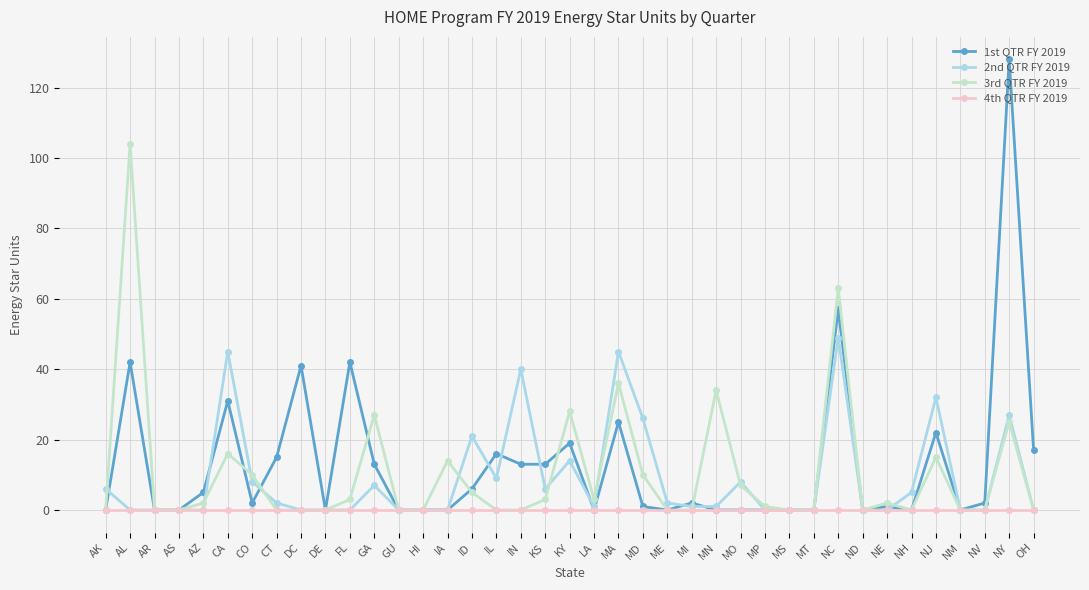

What is the difference between the highest and lowest values at LA?

3